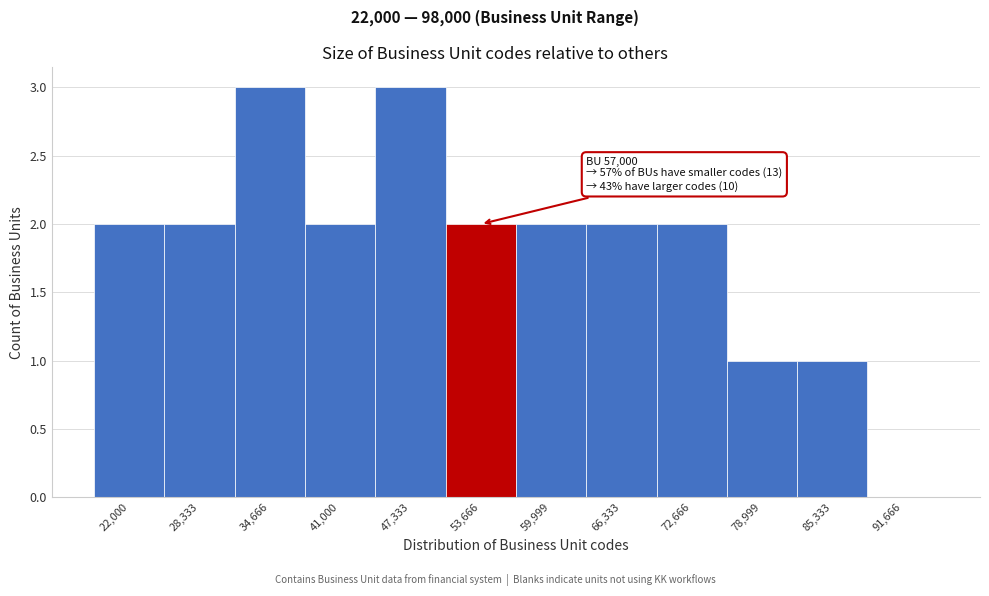

Reading right to left, list all the values displayed in this chart.

91,666=0	85,333=1	78,999=1	72,666=2	66,333=2	59,999=2	53,666=2	47,333=3	41,000=2	34,666=3	28,333=2	22,000=2